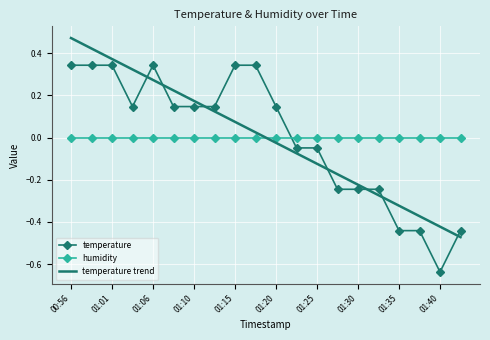

How many times do temperature trend and humidity cross each other?

1